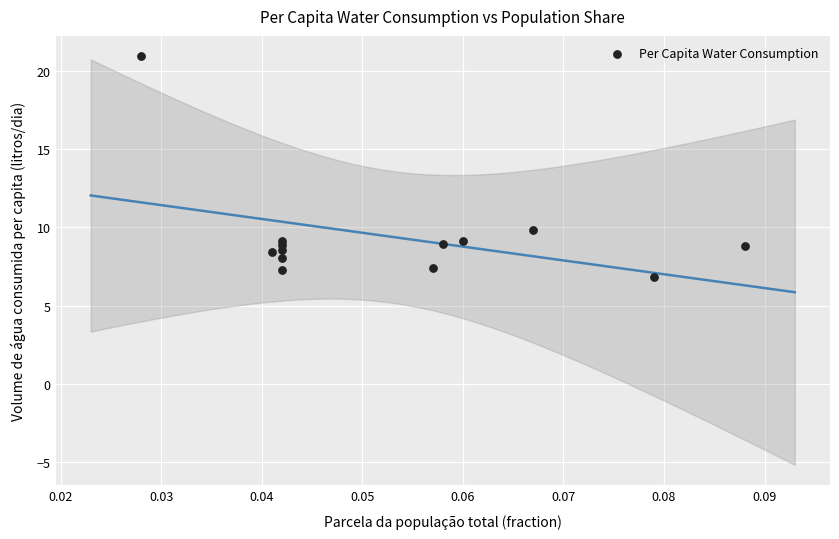

What Y value in the scatter plot is closest to 13?

9.8